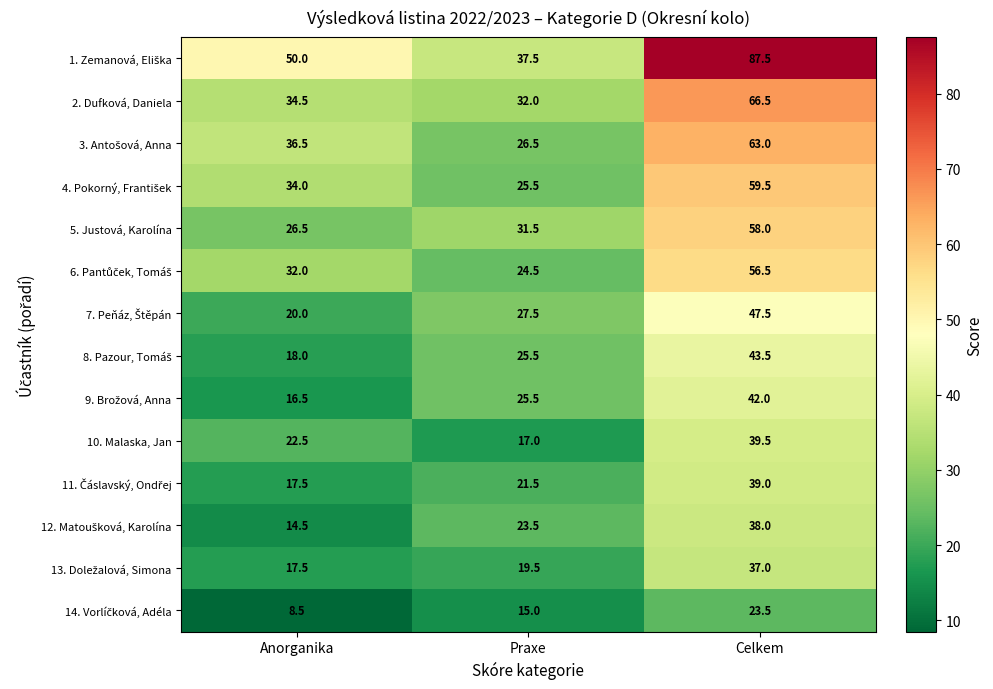

What is the spread (max minus min) of values at Praxe?

22.5